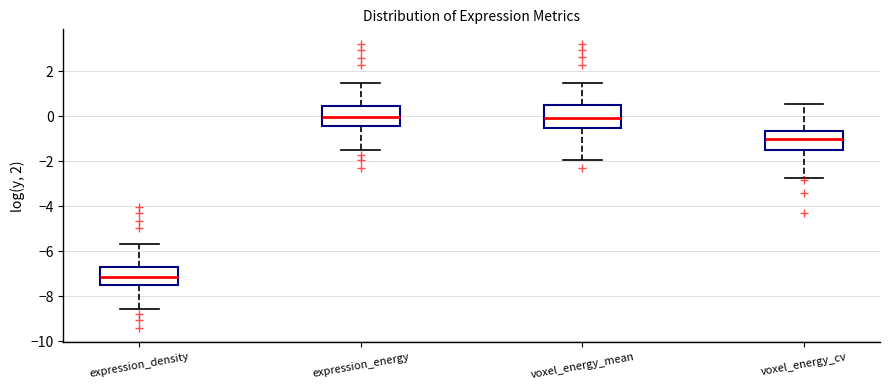

Reading left to right, read every box against the y-axis: the position of its median line, the range the box covers, and the ends of its whiskers. The values are not printed on the chart, so give them approximately, as read against the axis.

expression_density: median -7.2, box -7.6 to -6.6, whiskers -8.6 to -5.6
expression_energy: median 0.0, box -0.4 to 0.4, whiskers -1.4 to 1.4
voxel_energy_mean: median 0.0, box -0.6 to 0.4, whiskers -2.0 to 1.4
voxel_energy_cv: median -1.0, box -1.6 to -0.6, whiskers -2.8 to 0.6